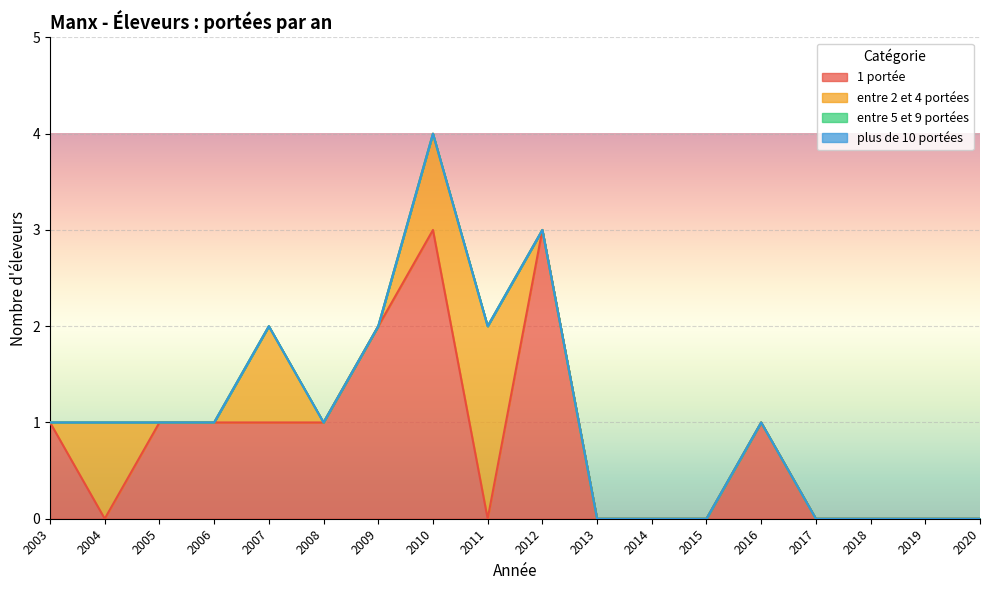

Reading right to left, what are all the values shown in this chart?

1 portée: 2020=0	2019=0	2018=0	2017=0	2016=1	2015=0	2014=0	2013=0	2012=3	2011=0	2010=3	2009=2	2008=1	2007=1	2006=1	2005=1	2004=0	2003=1
entre 2 et 4 portées: 2020=0	2019=0	2018=0	2017=0	2016=0	2015=0	2014=0	2013=0	2012=0	2011=2	2010=1	2009=0	2008=0	2007=1	2006=0	2005=0	2004=1	2003=0
entre 5 et 9 portées: 2020=0	2019=0	2018=0	2017=0	2016=0	2015=0	2014=0	2013=0	2012=0	2011=0	2010=0	2009=0	2008=0	2007=0	2006=0	2005=0	2004=0	2003=0
plus de 10 portées: 2020=0	2019=0	2018=0	2017=0	2016=0	2015=0	2014=0	2013=0	2012=0	2011=0	2010=0	2009=0	2008=0	2007=0	2006=0	2005=0	2004=0	2003=0